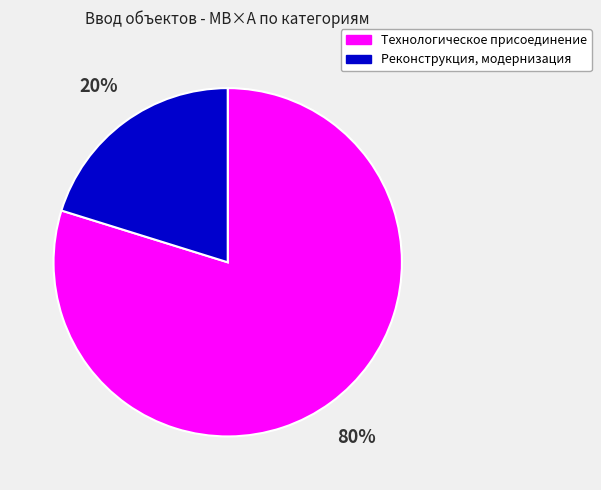

Between Технологическое присоединение and Реконструкция, модернизация, which is larger?

Технологическое присоединение